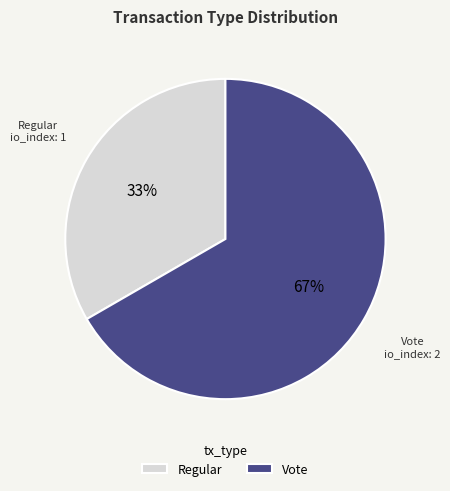

Which has a higher value, Vote or Regular?

Vote